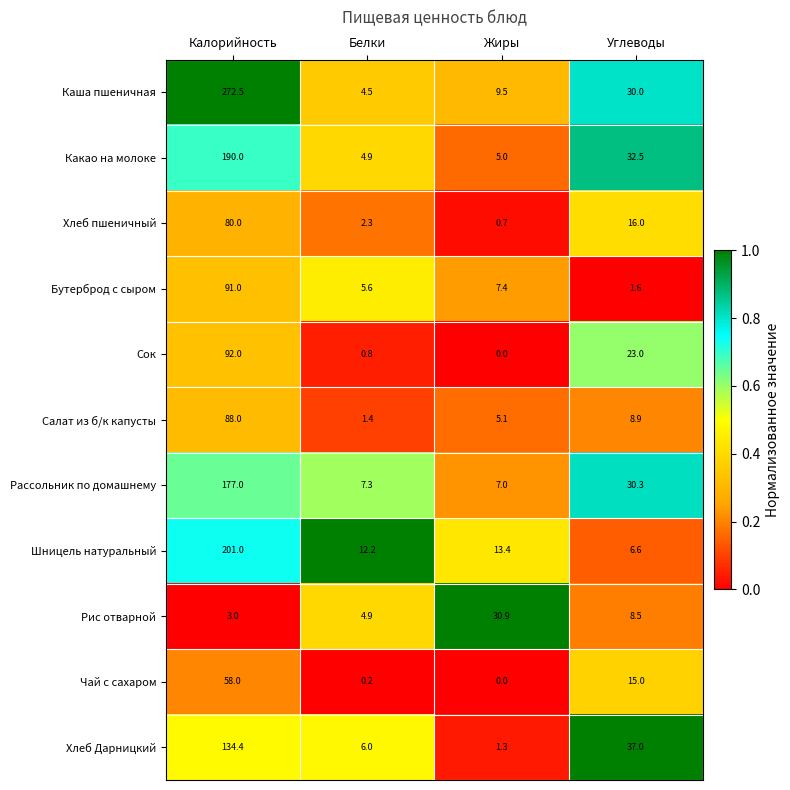

Which category has the highest value in the Шницель натуральный series?

Калорийность